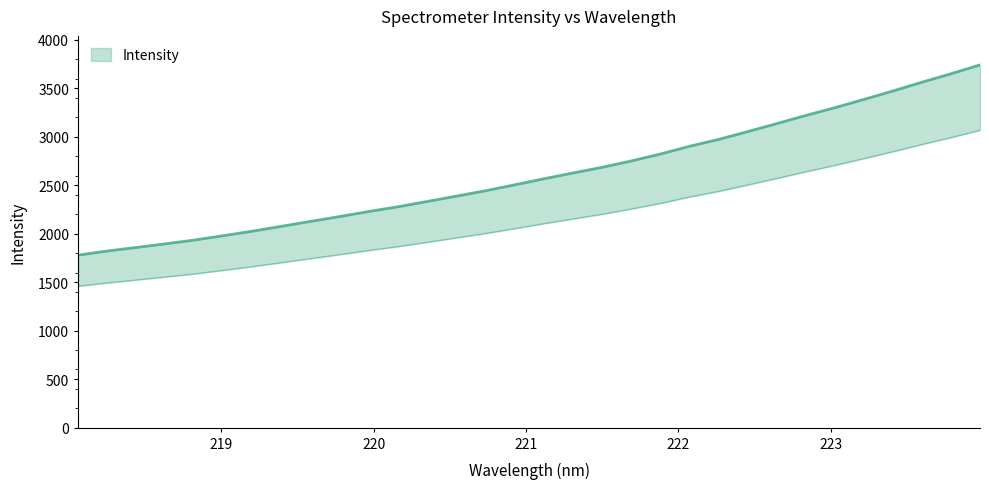

Reading left to right, extract all data points from this chart.

1780.1	1822.4	1859.1	1896.7	1936.1	1981.1	2027.9	2078.3	2129.2	2179.0	2231.3	2279.9	2334.3	2389.2	2444.9	2505.5	2567.9	2627.7	2686.3	2751.6	2822.8	2902.7	2973.5	3053.8	3136.6	3220.4	3300.9	3386.3	3473.5	3564.2	3651.3	3742.6